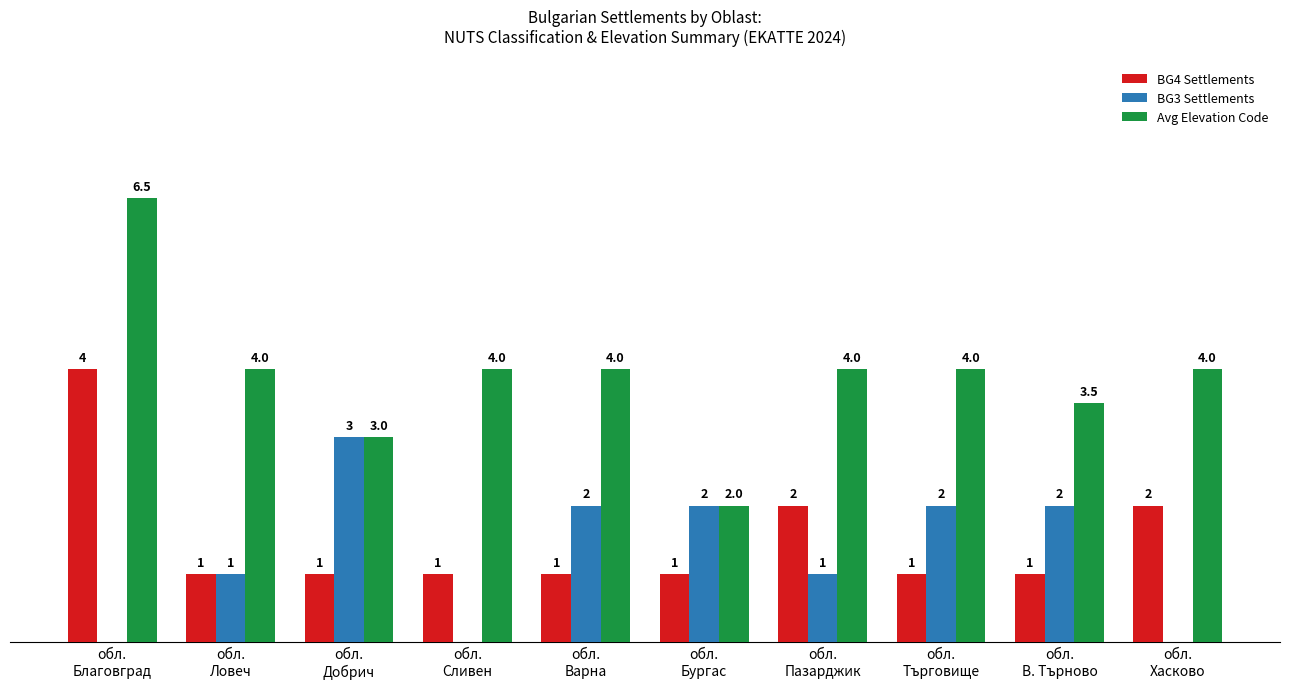

Which category has the highest value in the BG3 Settlements series?

обл.
Добрич